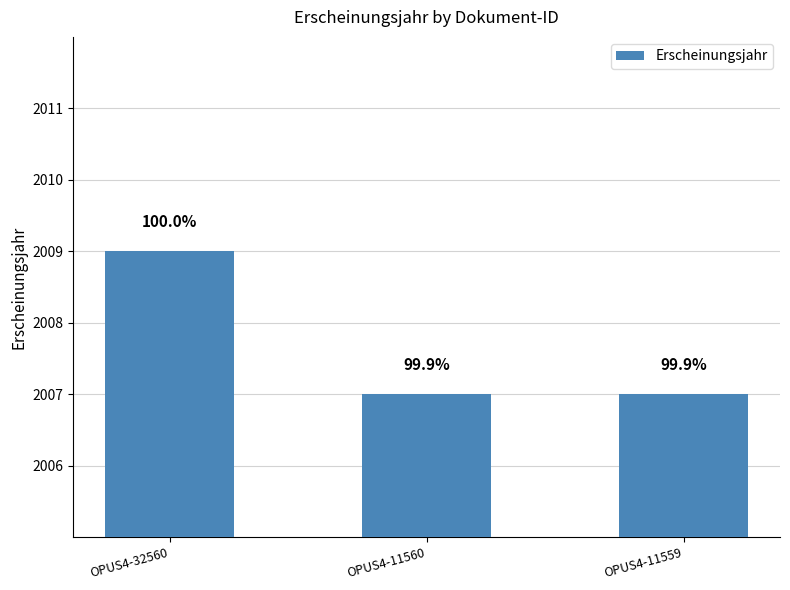

Does the chart contain any negative values?

No